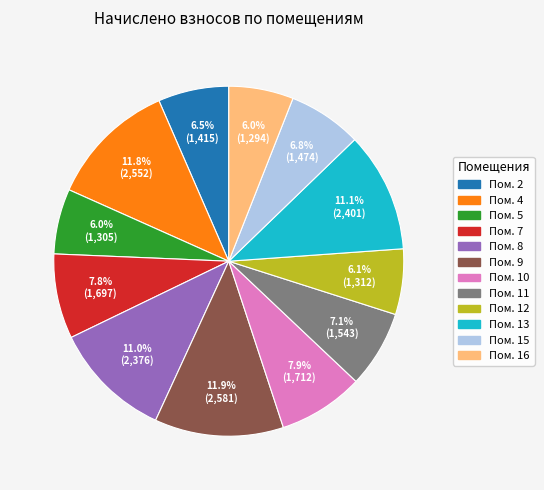

Is there any slice that represents more than half of the pie?

No